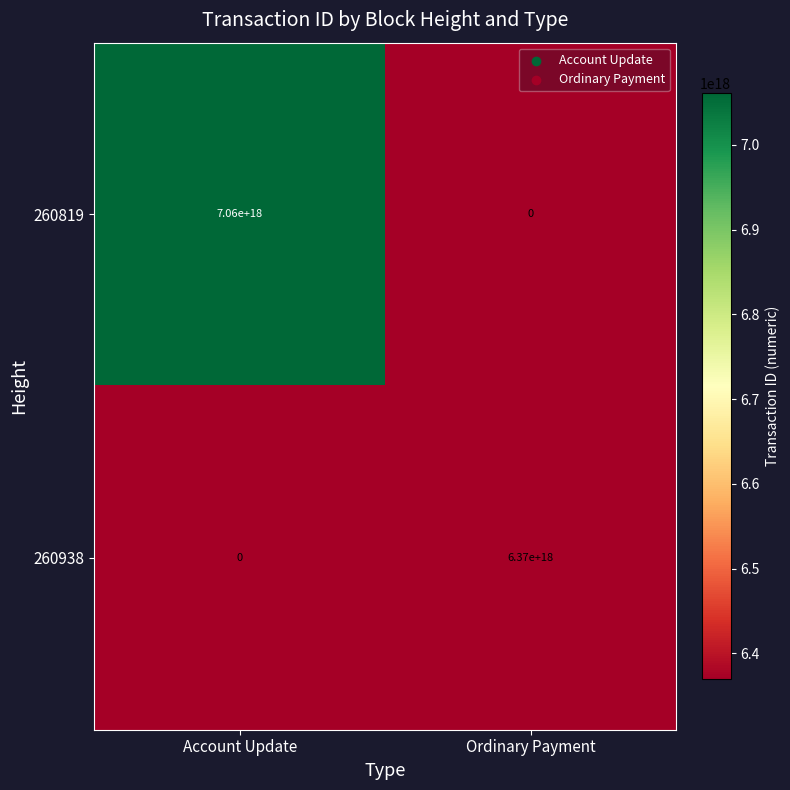

Which category has the lowest value in the 260938 series?

Account Update